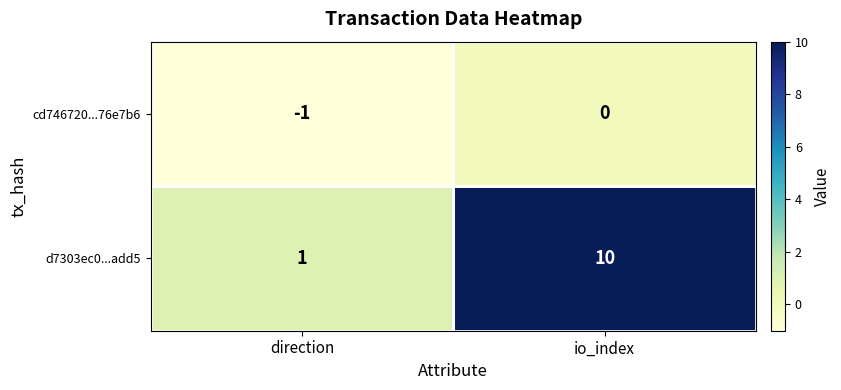

Which series has the largest range (max minus min)?

d7303ec0...add5